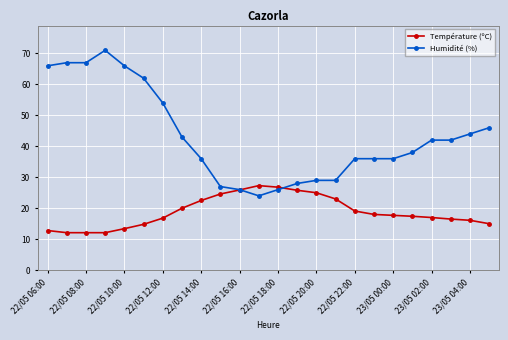

Which series has the largest total across all categories?

Humidité (%)